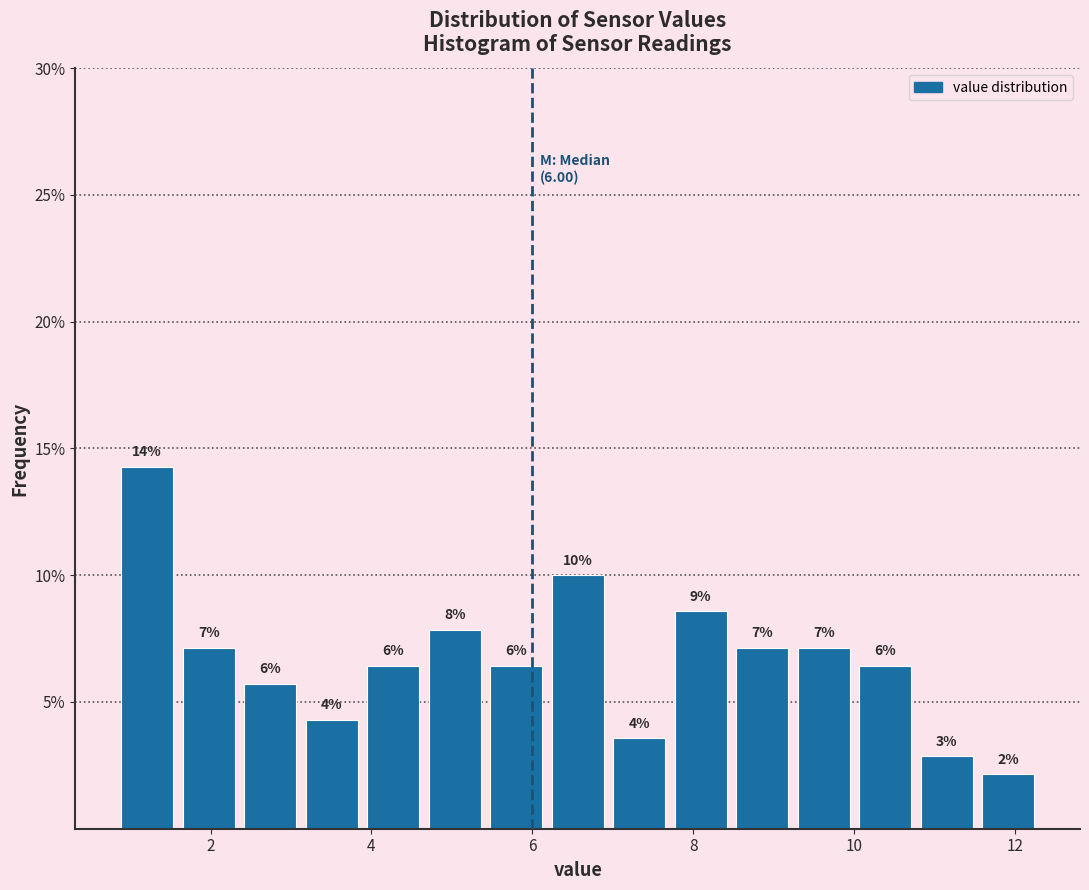

Read against the x-axis, roughly where is the centre of the tallest bar?

1.2